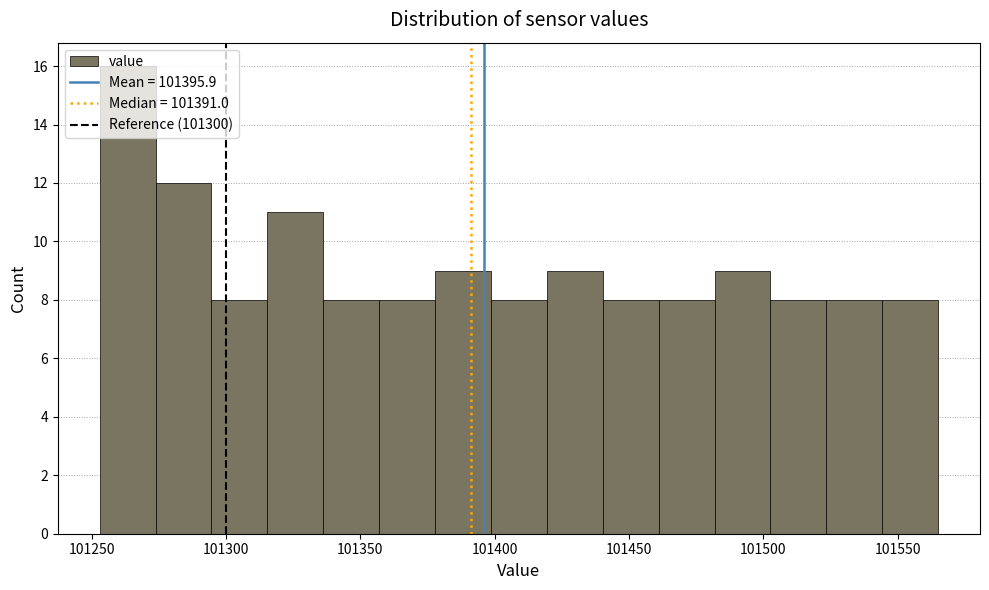

Over which range of the x-axis is the bar tallest?

101255 to 101275